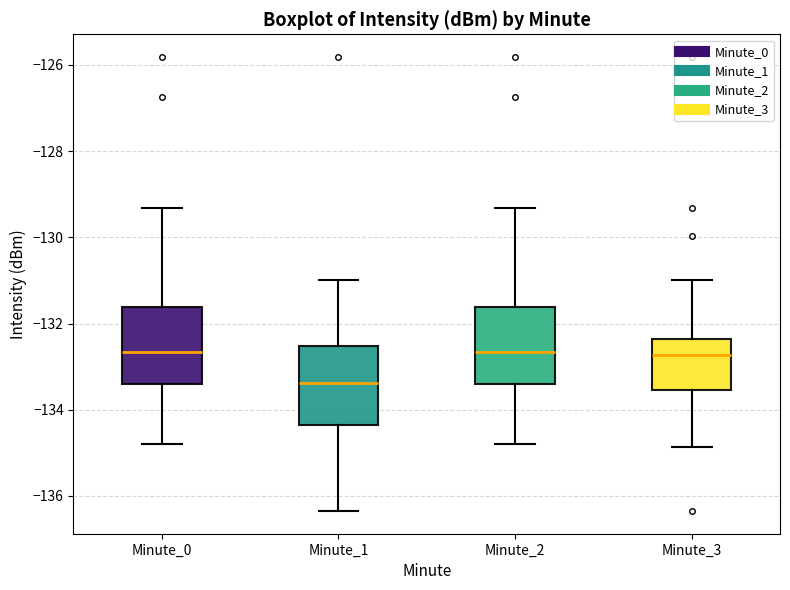

Reading left to right, transcribe this box plot: for each box, give where its median line is, the range the box spans, and where its two whiskers end, as read against the y-axis. The values are not printed on the chart, so give them approximately, as read against the axis.

Minute_0: median -132.6, box -133.4 to -131.6, whiskers -134.8 to -129.4
Minute_1: median -133.4, box -134.4 to -132.6, whiskers -136.4 to -131.0
Minute_2: median -132.6, box -133.4 to -131.6, whiskers -134.8 to -129.4
Minute_3: median -132.8, box -133.6 to -132.4, whiskers -134.8 to -131.0